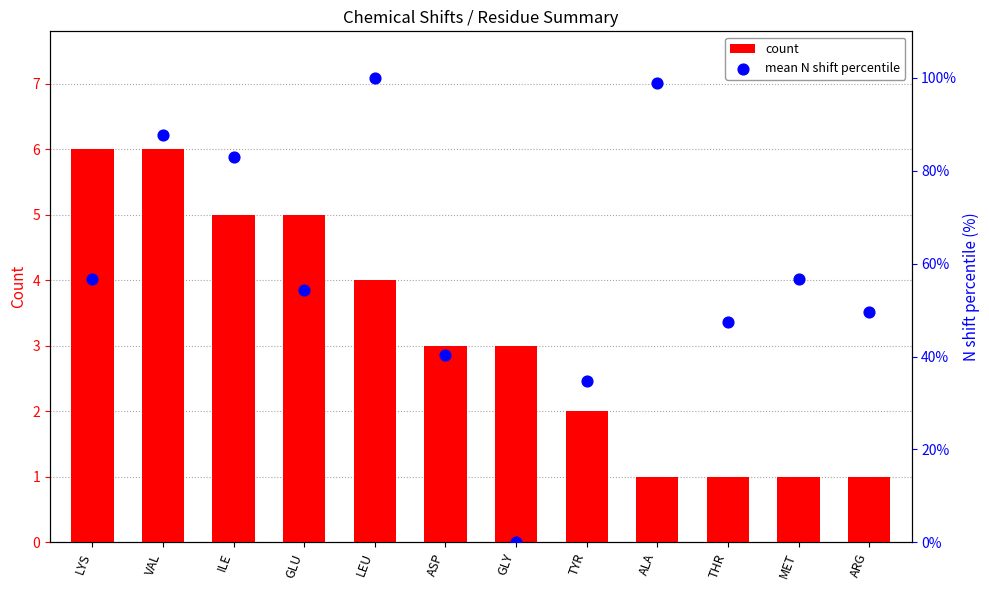

What are all the series names shown in the legend?

count, mean N shift percentile